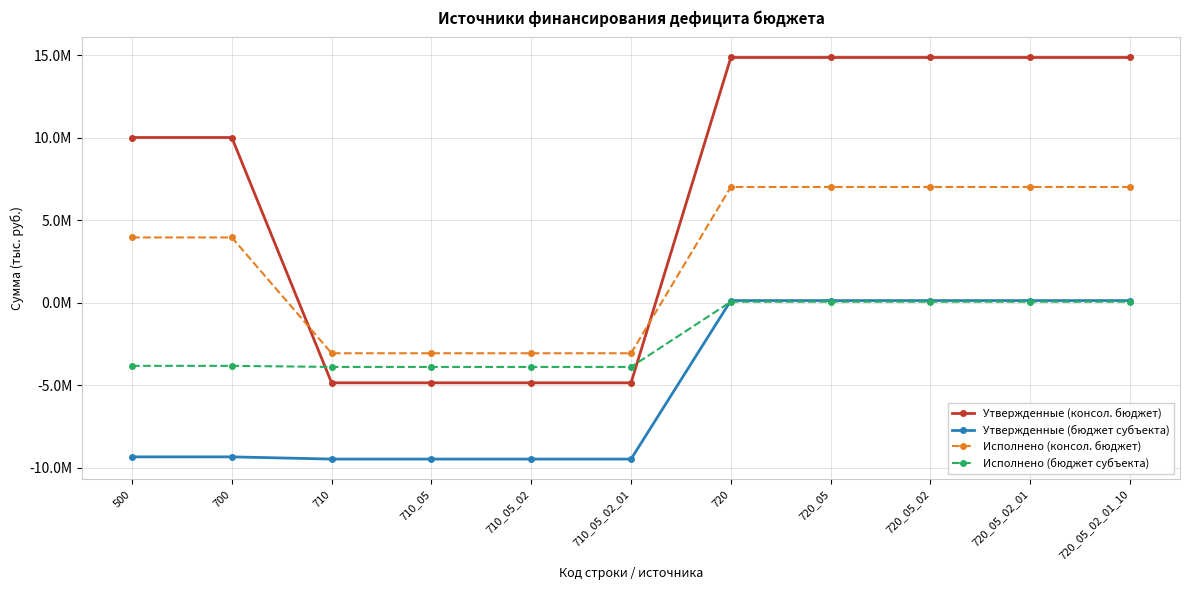

Is the value of Исполнено (консол. бюджет) at 700 greater than the value of Исполнено (бюджет субъекта) at 720_05_02_01?

Yes